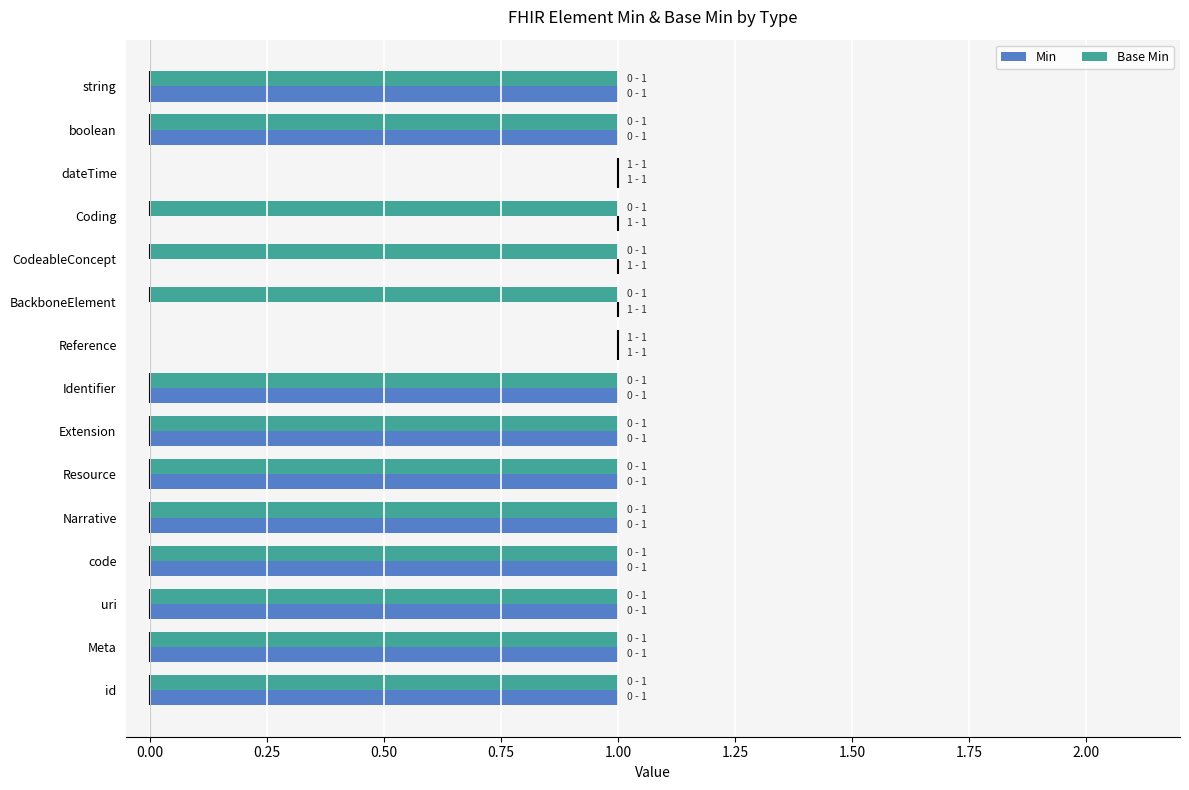

What is the greatest value displayed?

1